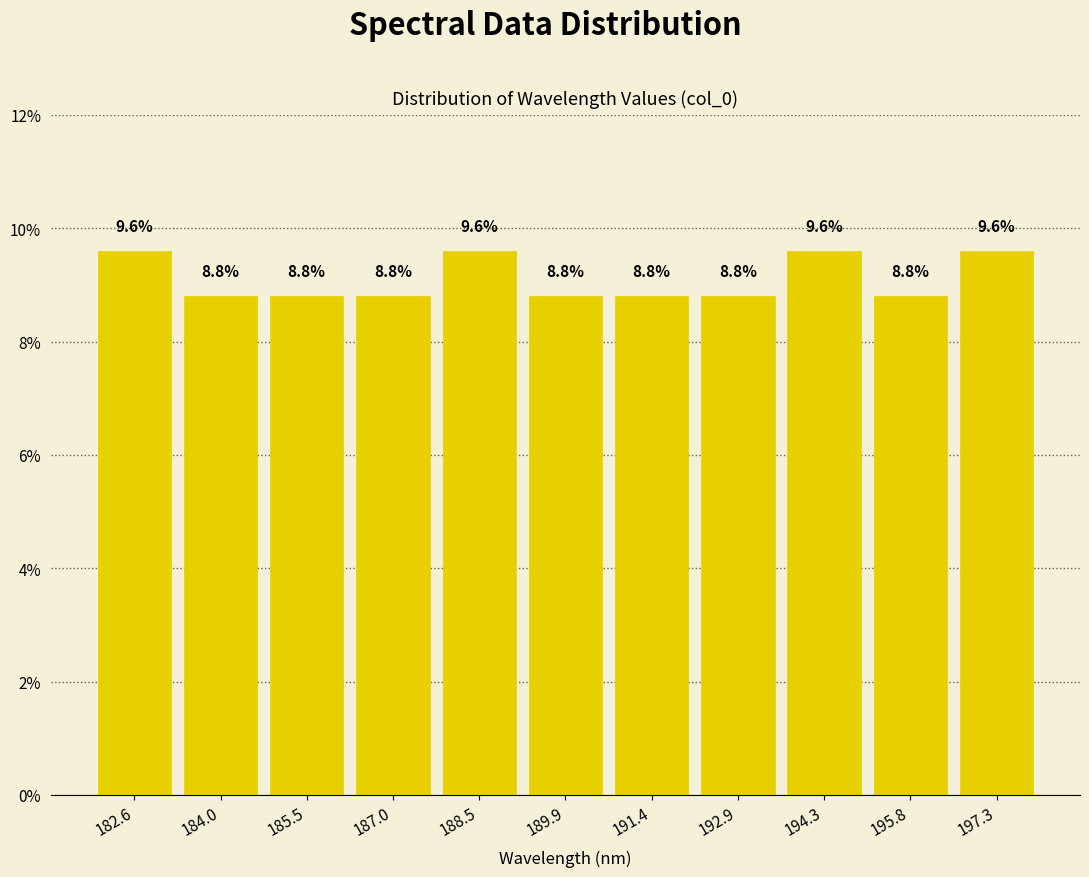

Reading left to right, list every bar in this chart as the range it spans on the x-axis followed by its height. The bar edges are not printed on the chart, so give them approximately, as read against the axis.

181.8 to 183.4: 9.6
183.4 to 184.8: 8.8
184.8 to 186.2: 8.8
186.2 to 187.8: 8.8
187.8 to 189.2: 9.6
189.2 to 190.6: 8.8
190.6 to 192.2: 8.8
192.2 to 193.6: 8.8
193.6 to 195.0: 9.6
195.0 to 196.6: 8.8
196.6 to 198.0: 9.6